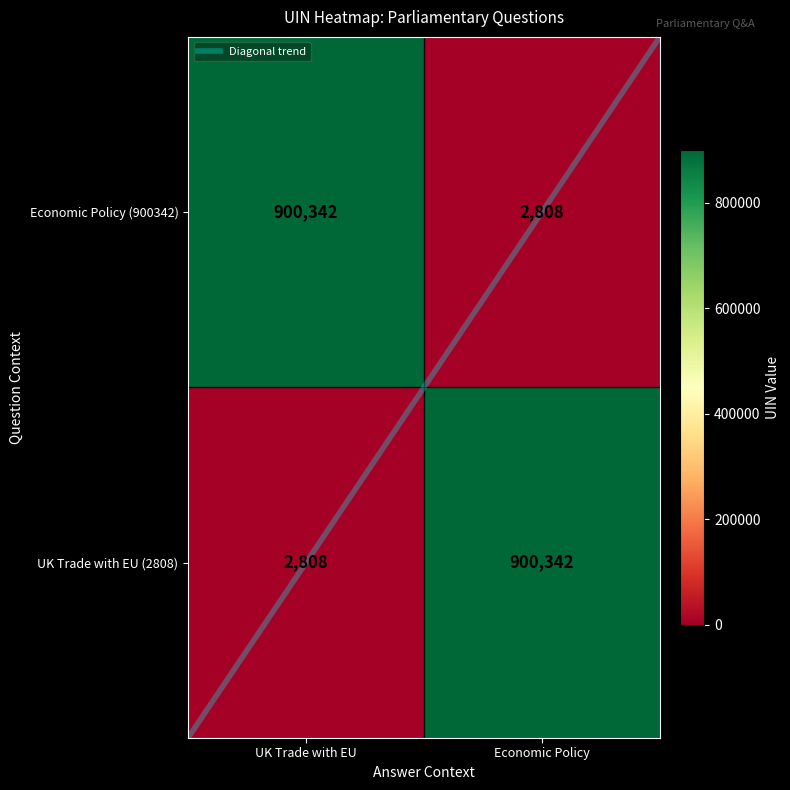

Reading right to left, extract all data points from this chart.

2808: 1=900342	0=2808
900342: 1=2808	0=900342